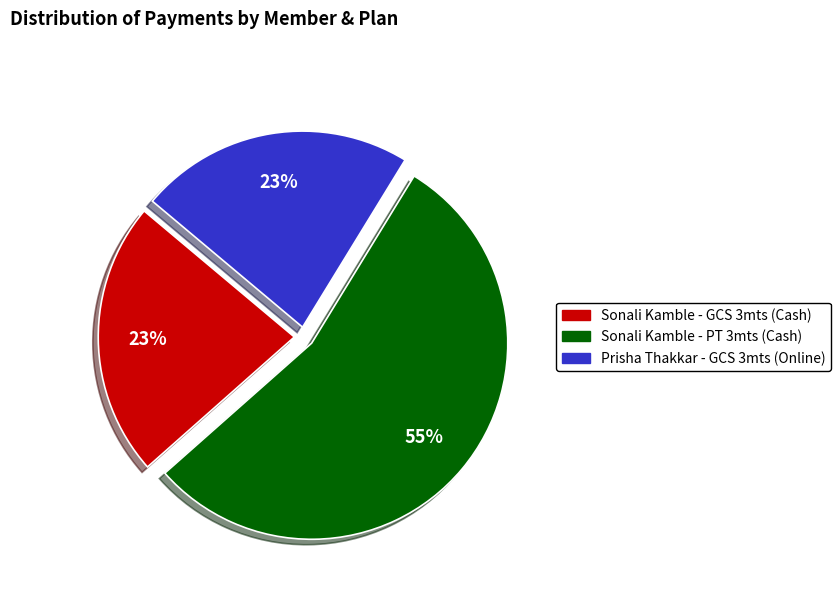

To the nearest percent, what percentage of the pie is Prisha Thakkar - GCS 3mts (Online)?

23%